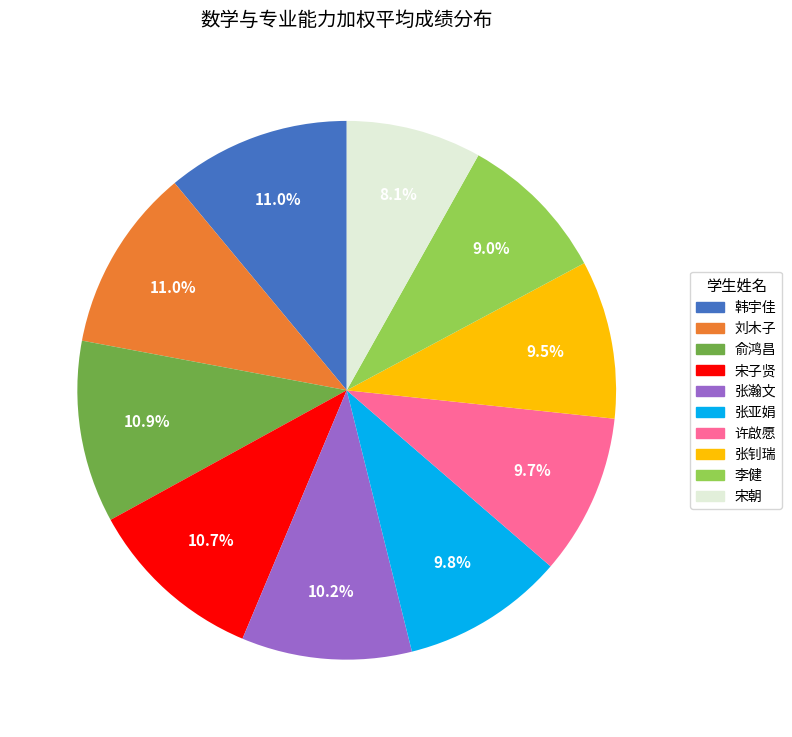

What is the ratio of the value at 许啟愿 to the value at 韩宇佳?

0.9